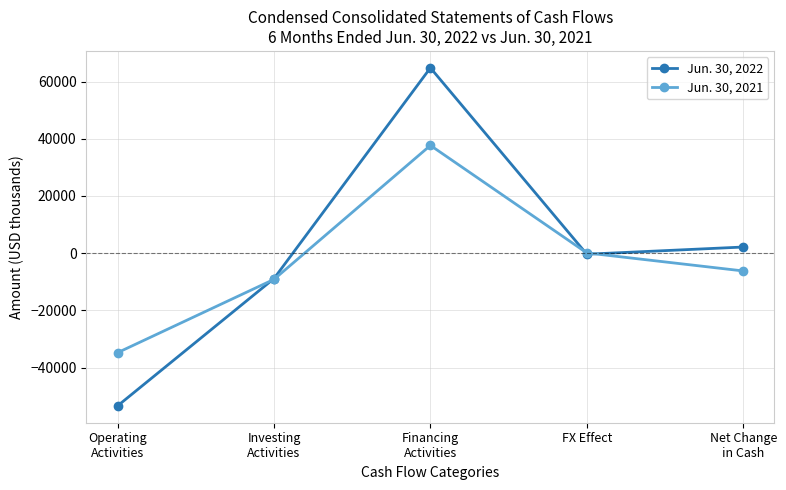

Which series has the widest spread of values?

Jun. 30, 2022